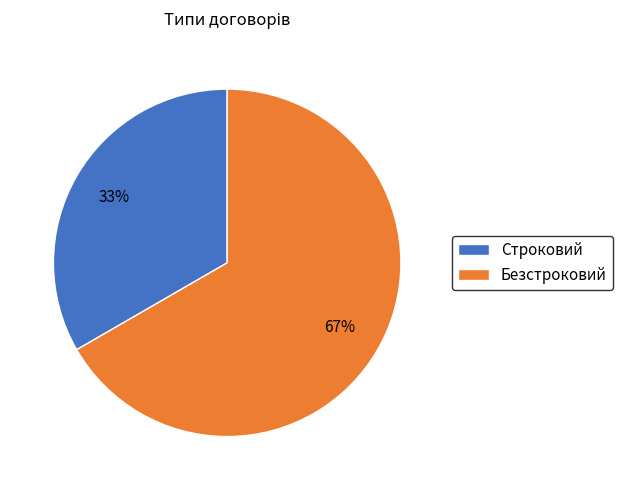

To the nearest percent, what is the average slice percentage?

50%